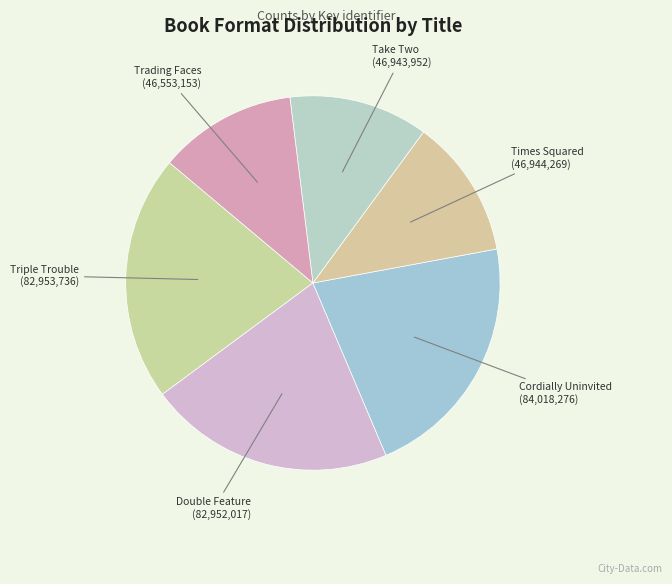

Combined, do Double Feature and Trading Faces account for over 50%?

No